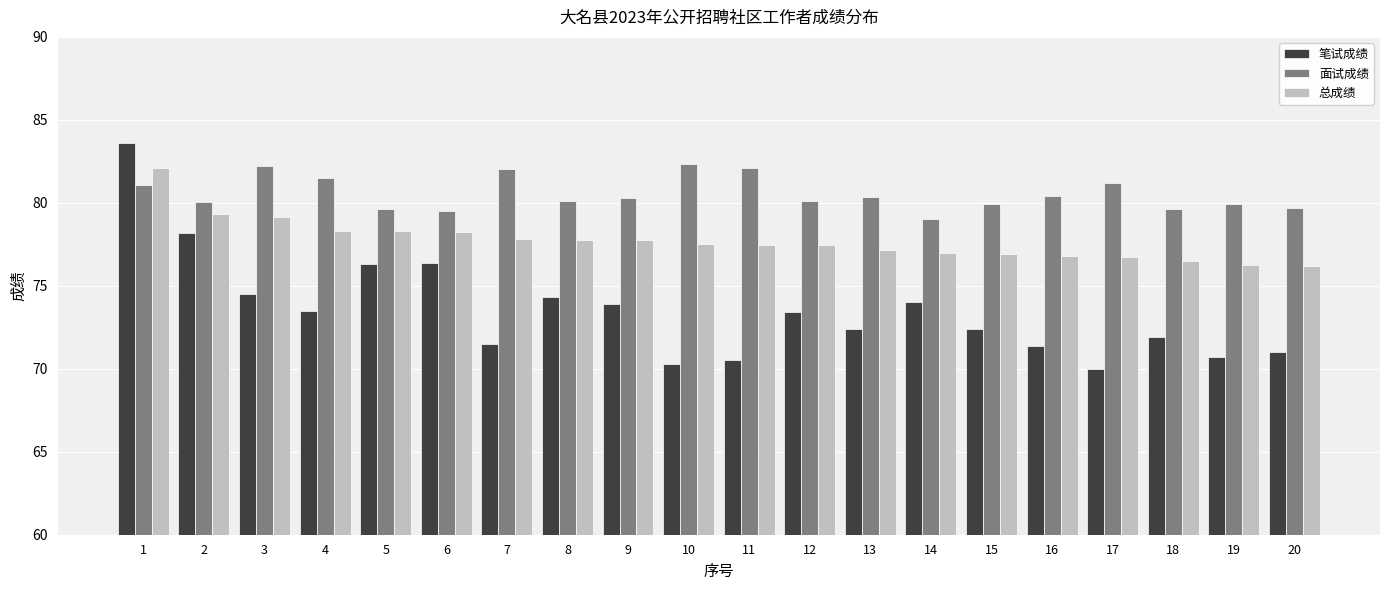

What is the average value of the 笔试成绩 series?

73.5